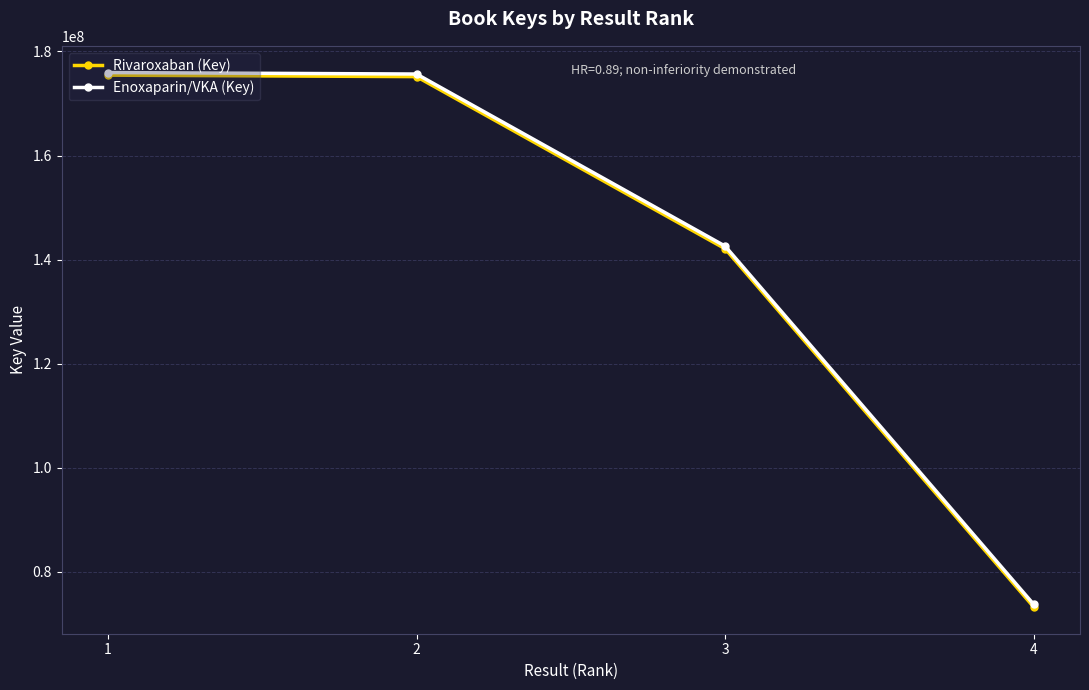

Is it true that Rivaroxaban (Key) equals 61531253 at 1?

False